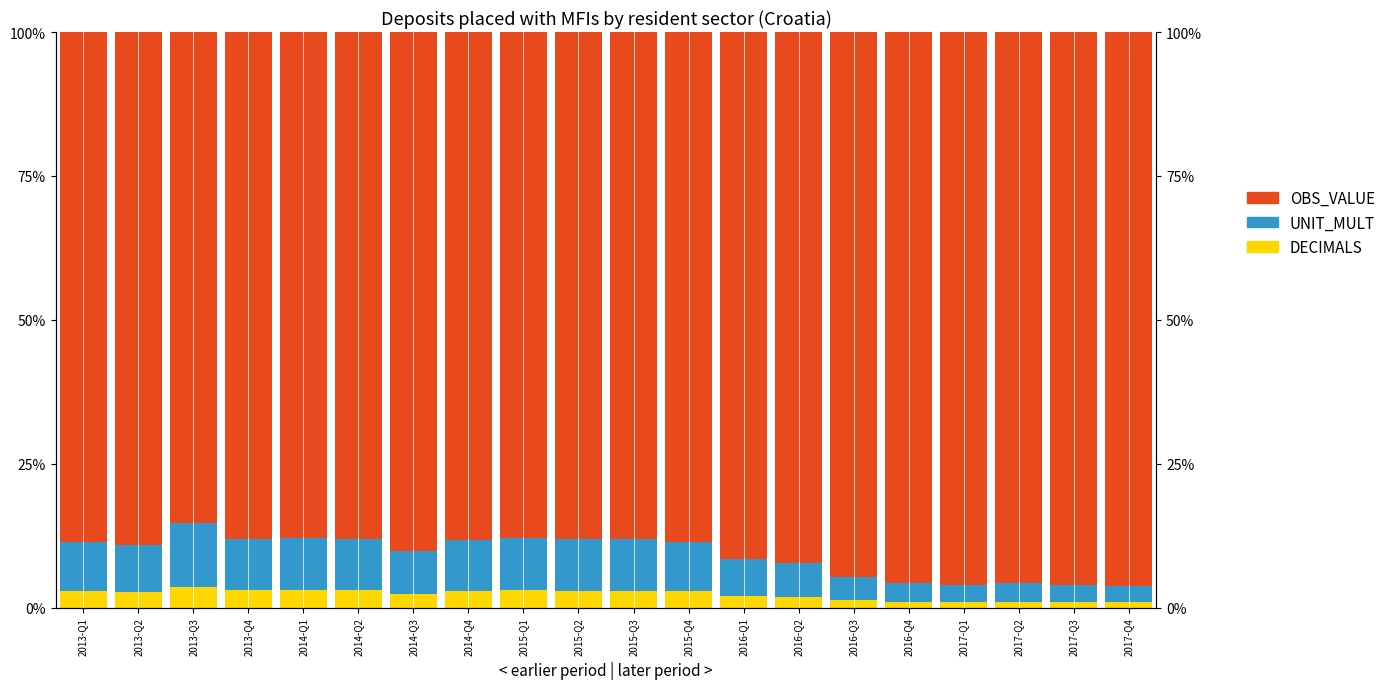

What is the approximate value of UNIT_MULT at 2016-Q3?

4.0